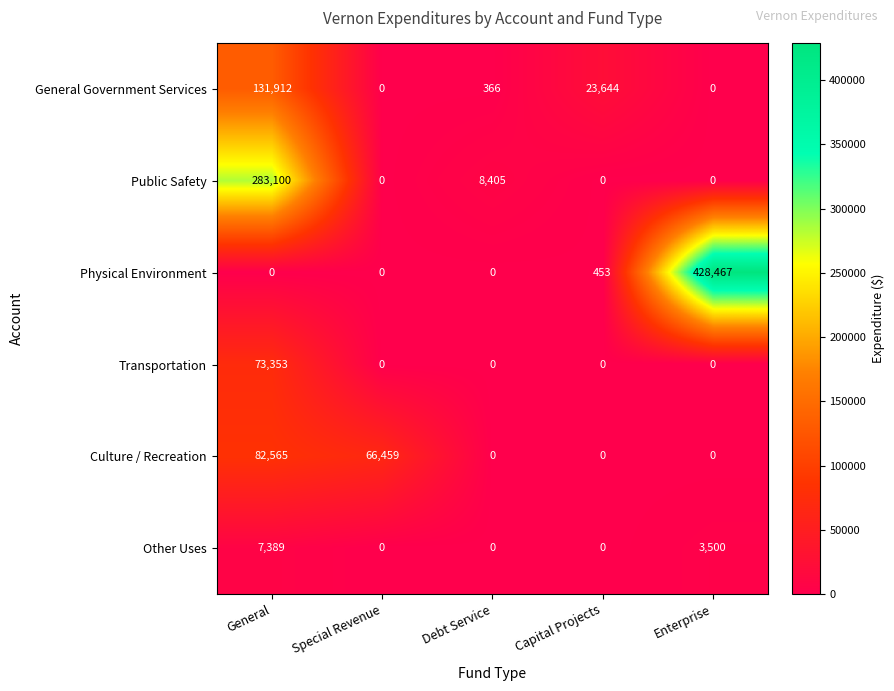

What is the maximum value shown in the chart?

428467